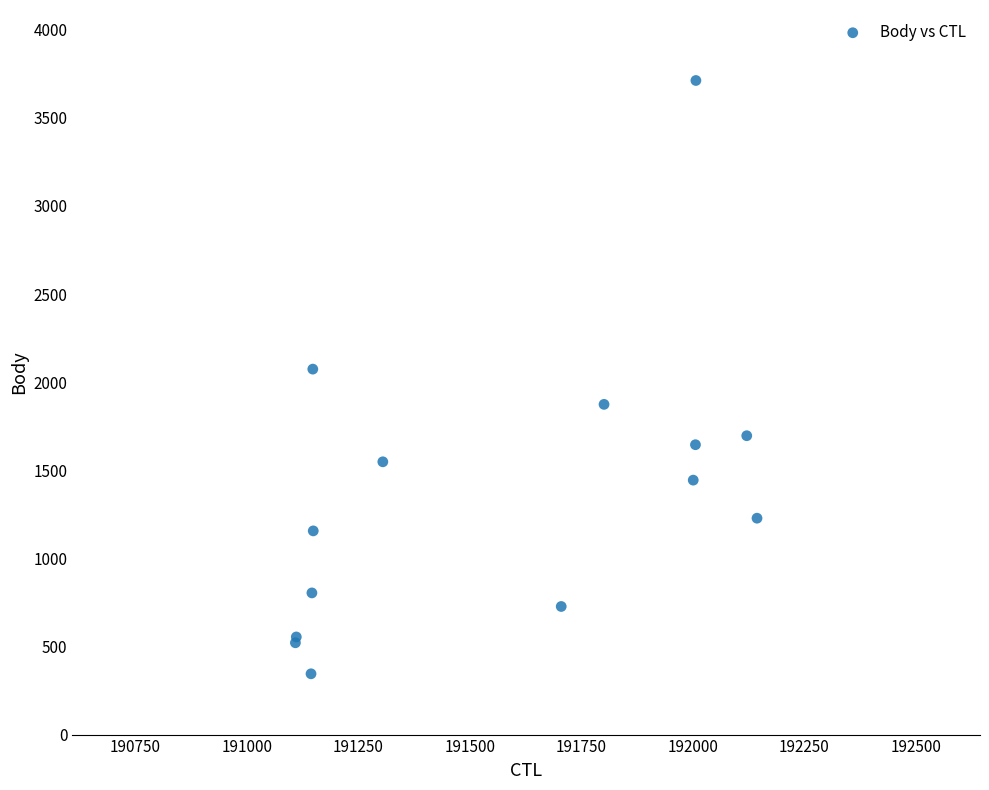

What Y value in the scatter plot is closest to 2028?

2074